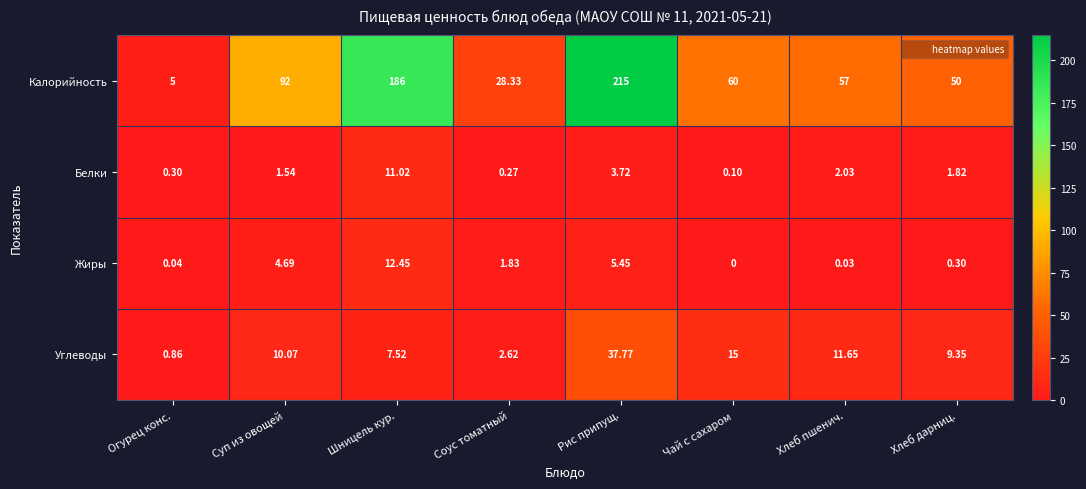

At which category is the sum across all series the highest?

Рис припущ.